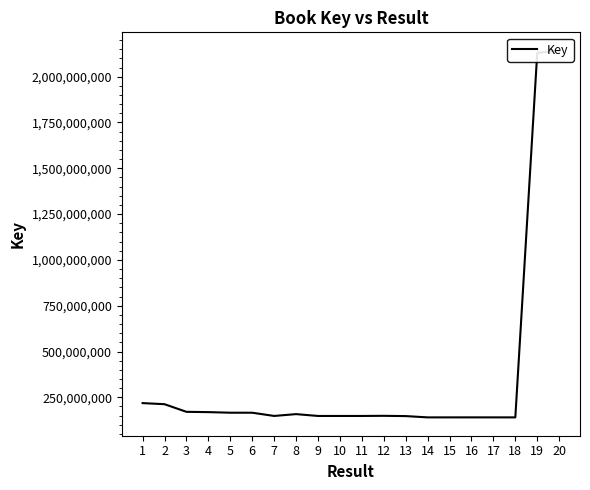

True or false: there are more than 2 points higher than both neighbors.

True